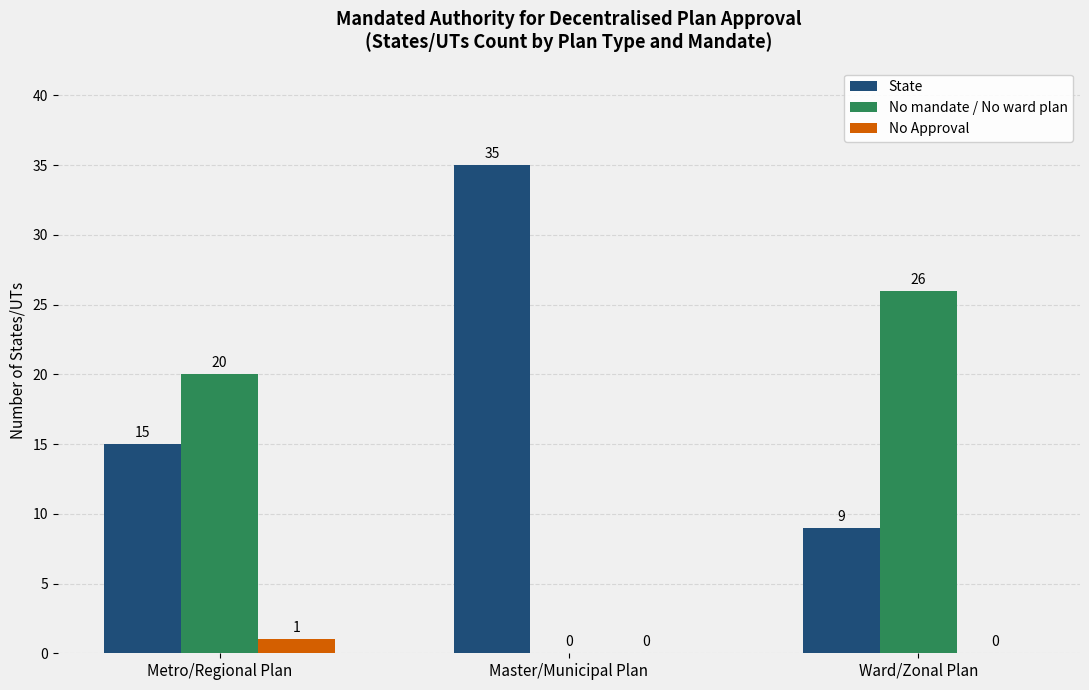

Count the number of data series in this chart.

3